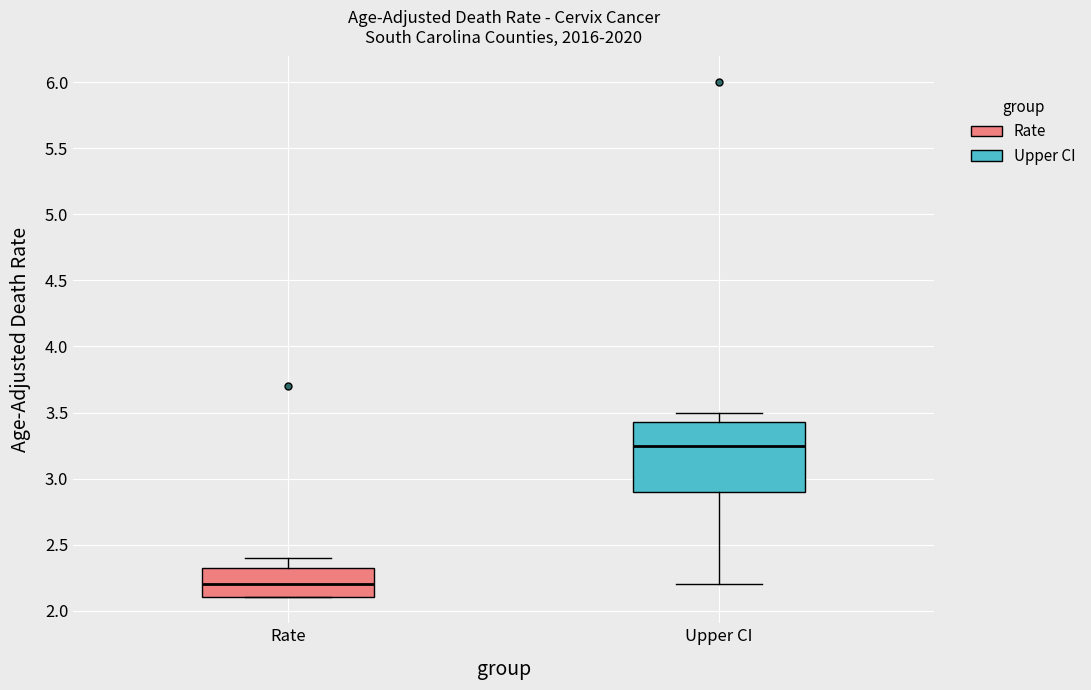

Comparing the boxes themselves (not the whiskers), which one is the tallest?

Upper CI